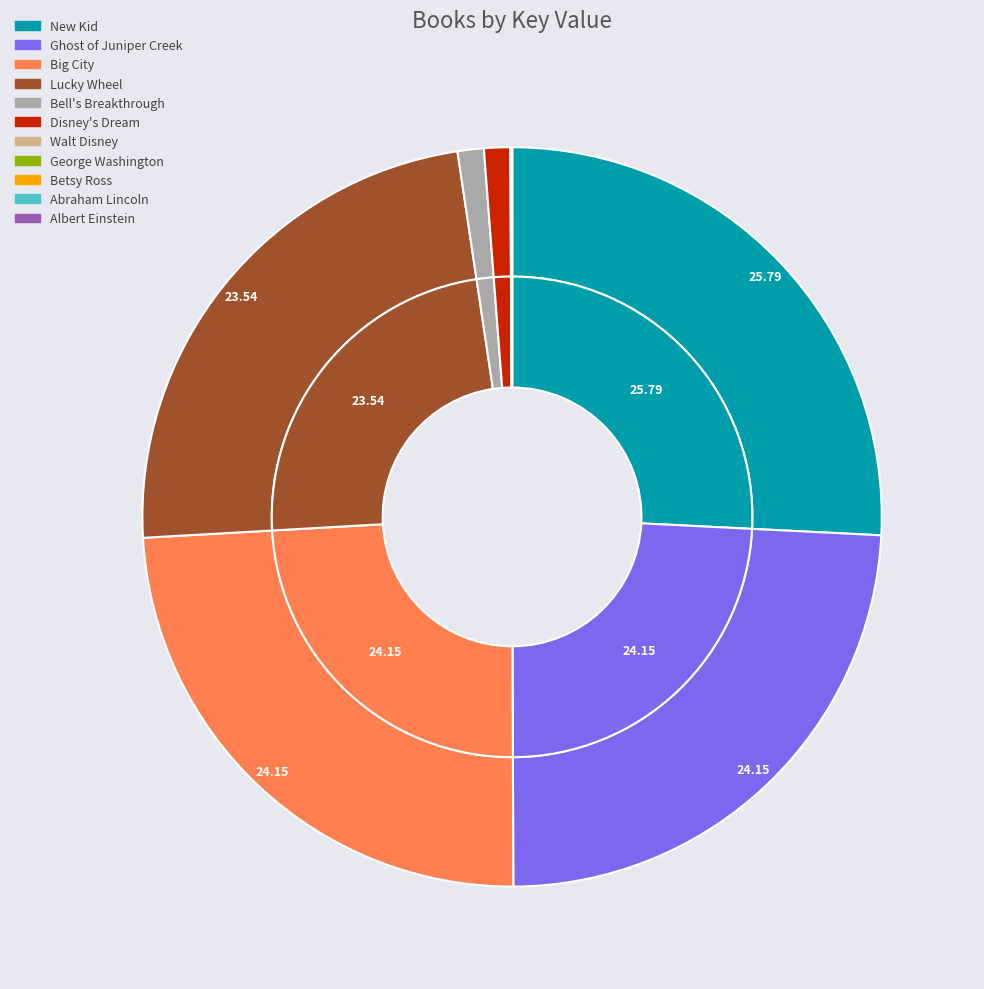

Which has a higher value, Big City or Bell's Breakthrough?

Big City